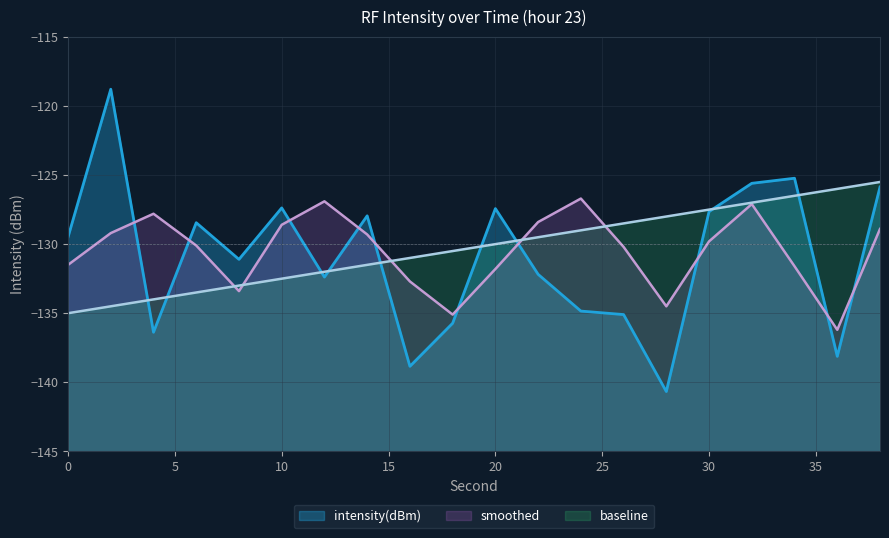

What is the average value of the intensity(dBm) series?

-131.0